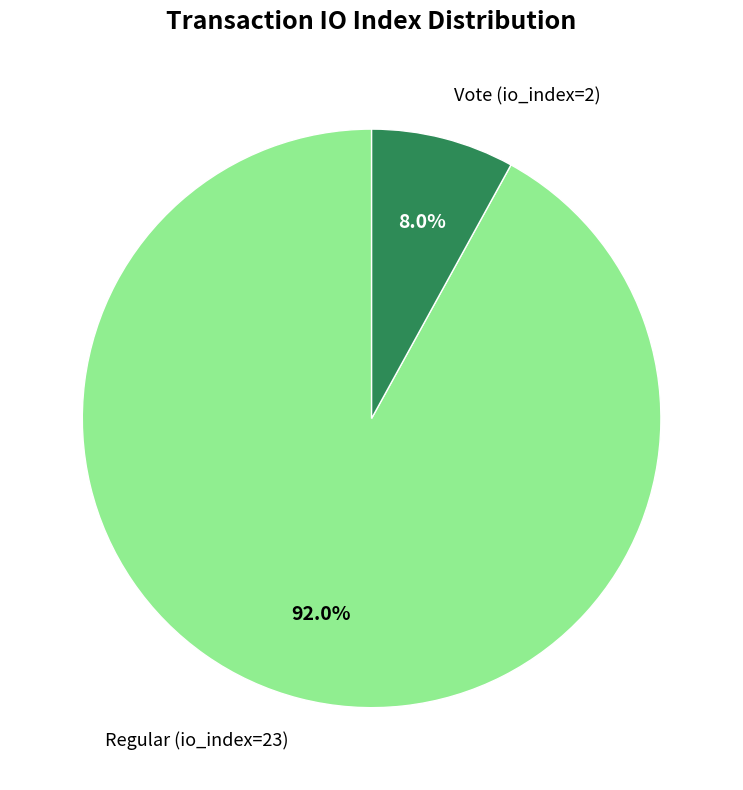

Which has a higher value, Vote (io_index=2) or Regular (io_index=23)?

Regular (io_index=23)